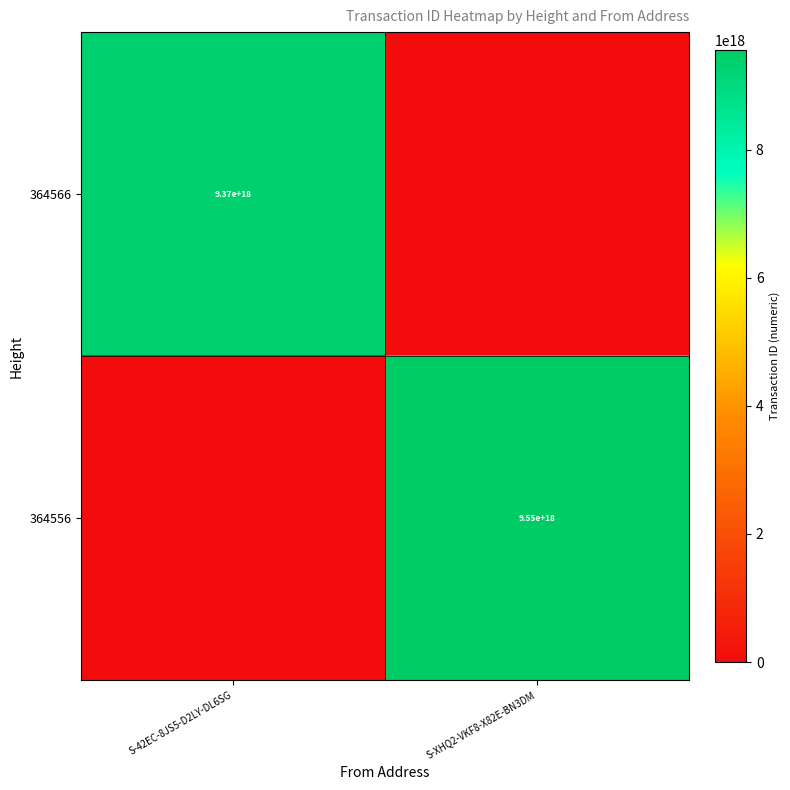

True or false: 364556 has a value of 9550000000000000000 at S-XHQ2-VKF8-X82E-BN3DM.

True